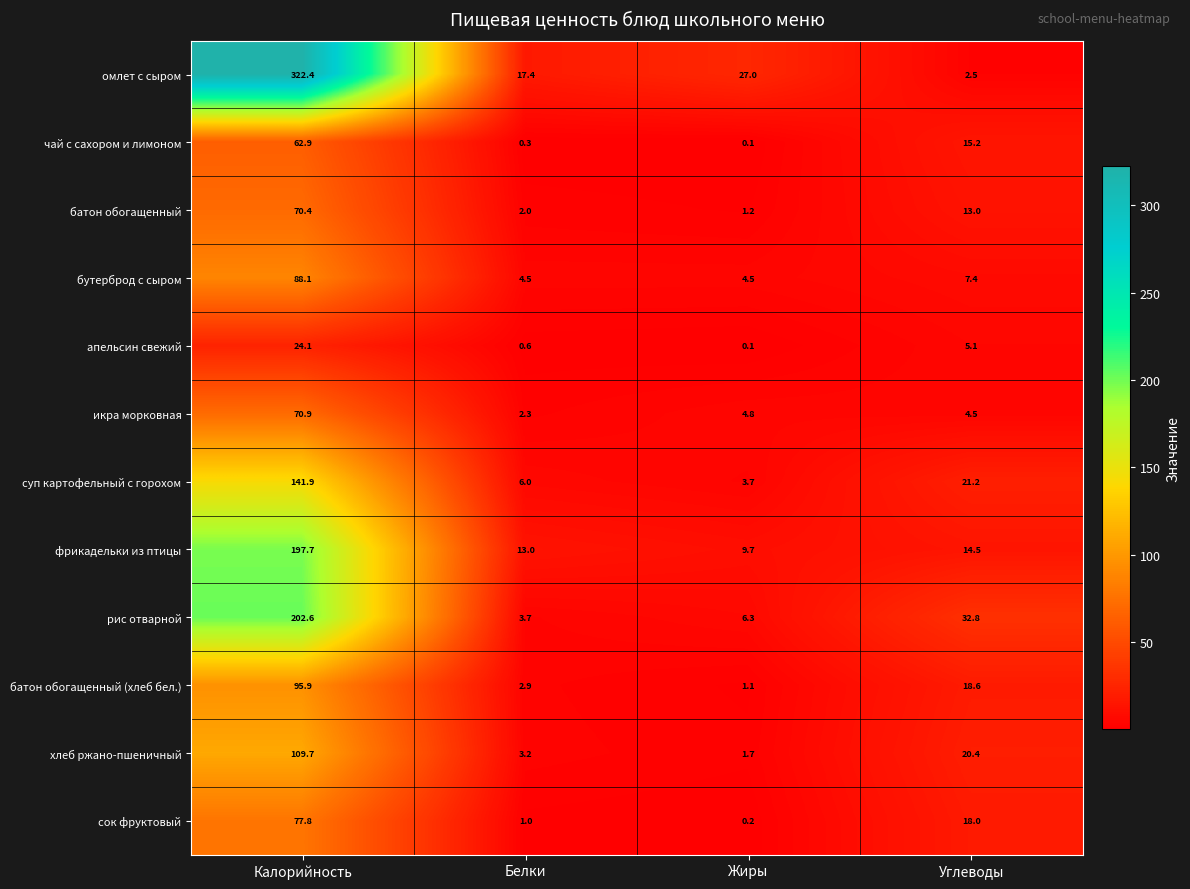

At Белки, list the series in order from smallest to largest.

чай с сахором и лимоном, апельсин свежий, сок фруктовый, батон обогащенный, икра морковная, батон обогащенный (хлеб бел.), хлеб ржано-пшеничный, рис отварной, бутерброд с сыром, суп картофельный с горохом, фрикадельки из птицы, омлет с сыром